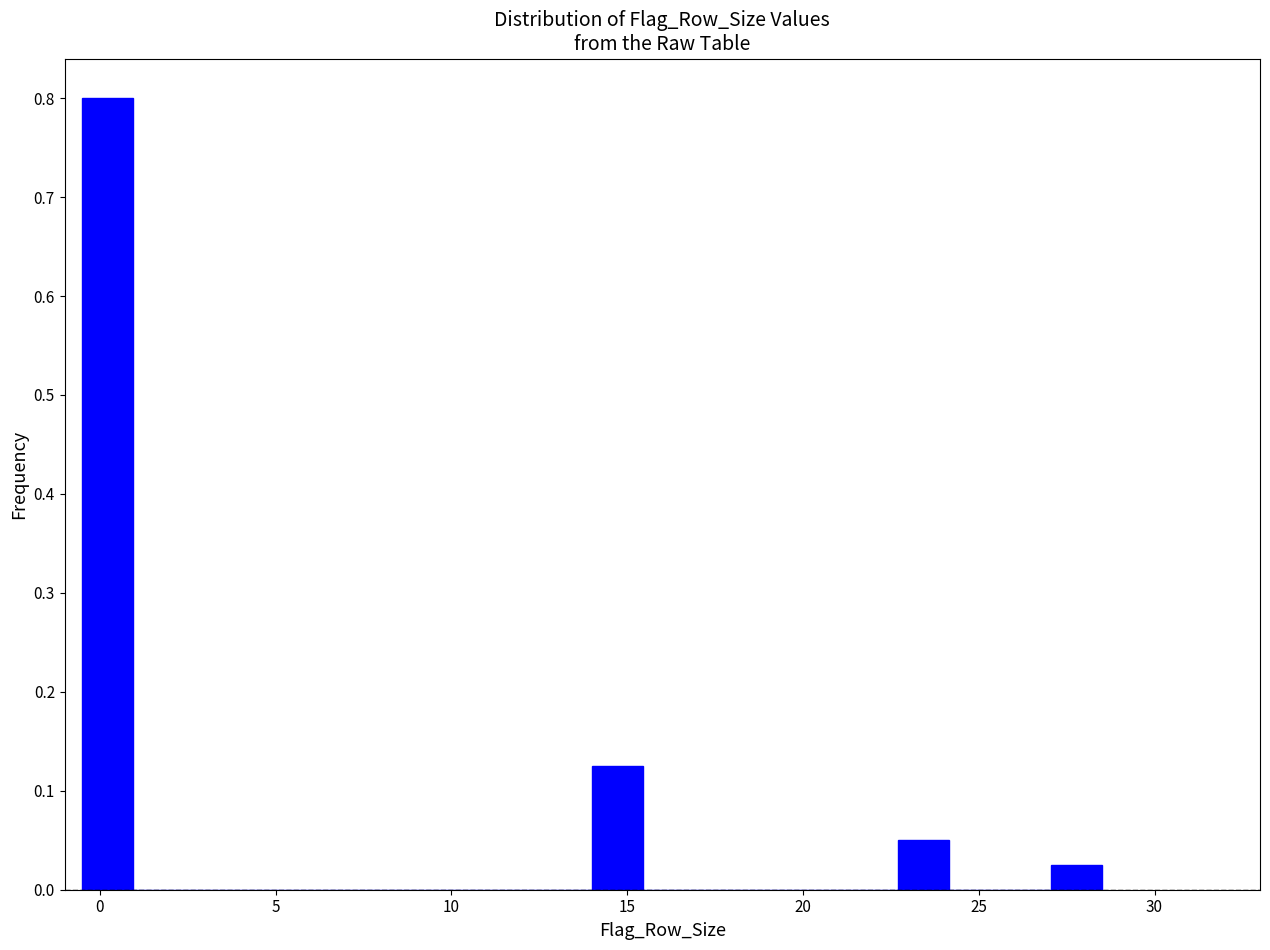

Around what value on the x-axis is the tallest bar? Give the approximate position of its centre, as read against the axis.

0.0